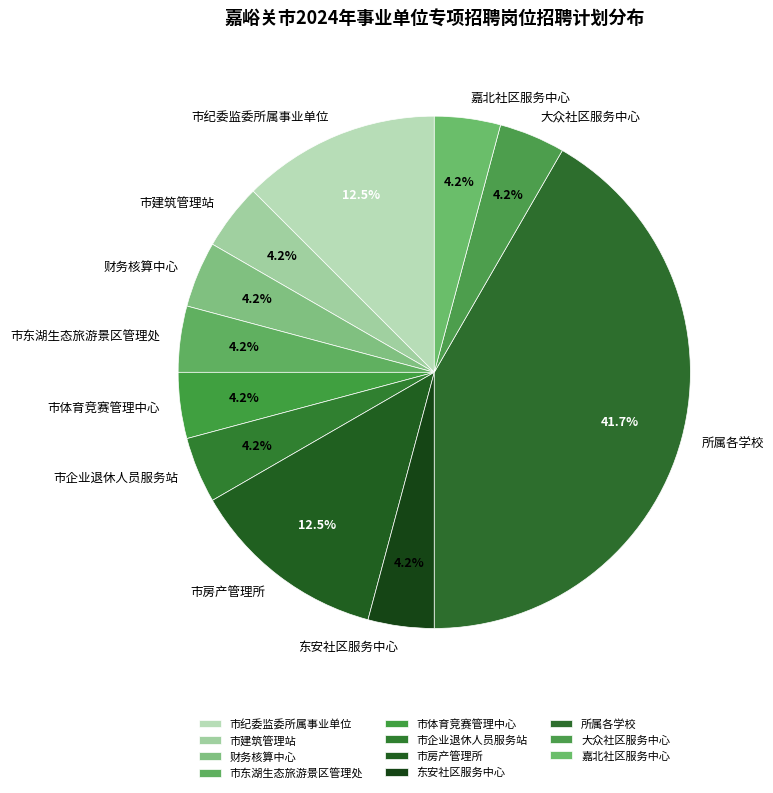

Does any single category account for the majority?

No